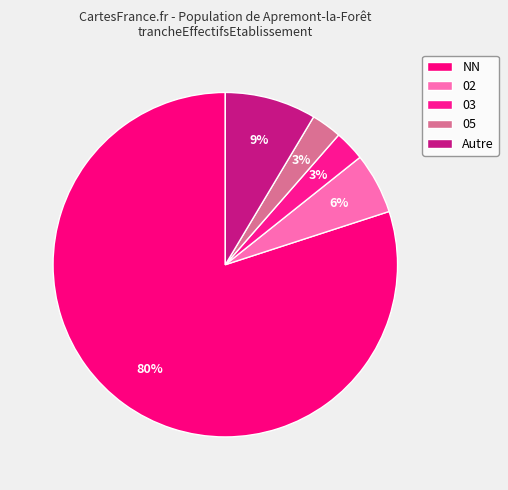

Count the number of slices in the pie.

5